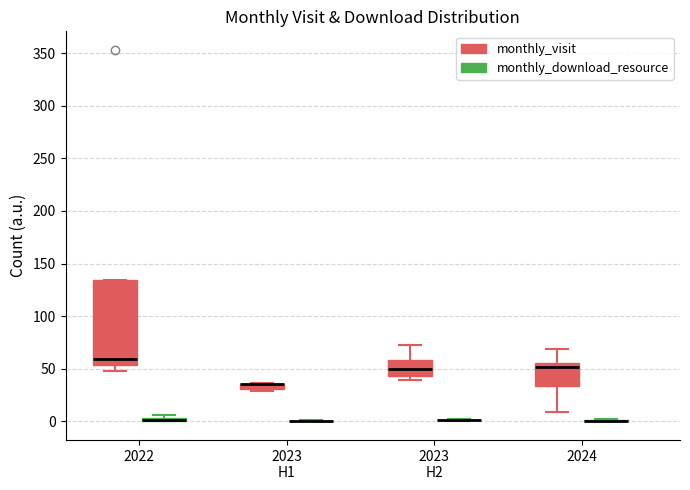

Comparing the boxes themselves (not the whiskers), which one is the tallest?

2022 (monthly_visit)